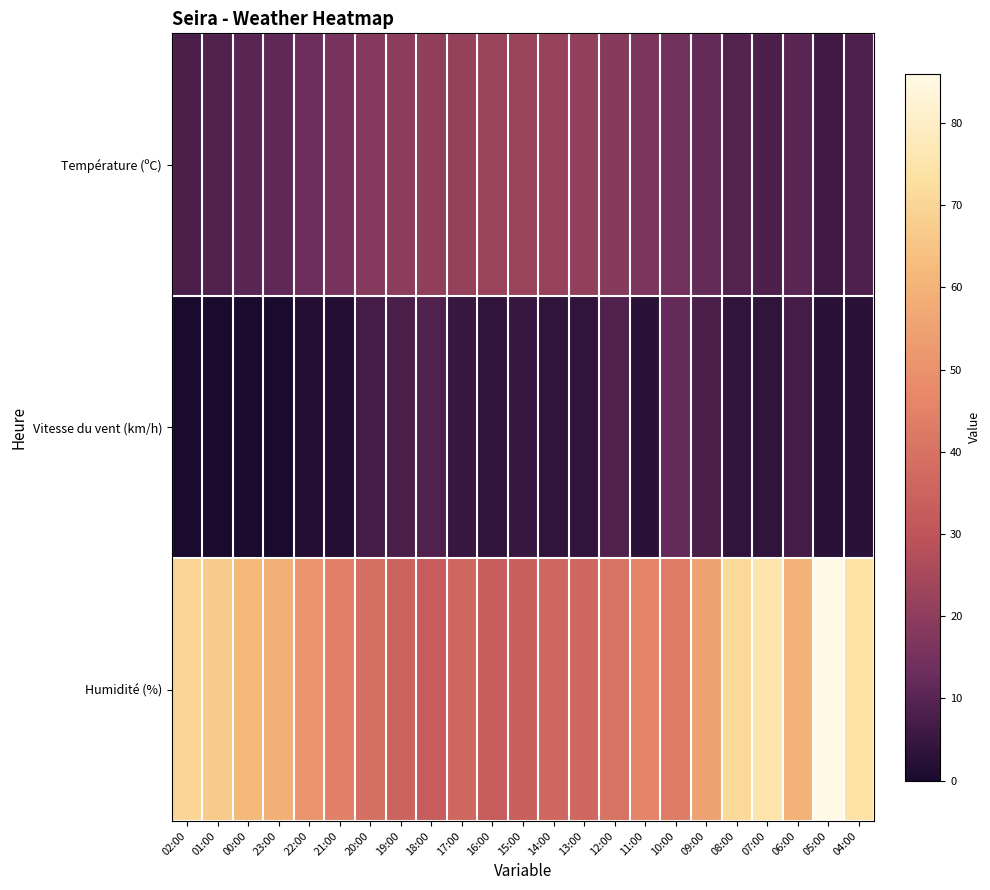

What is the total value across all series at 13:00?

60.9